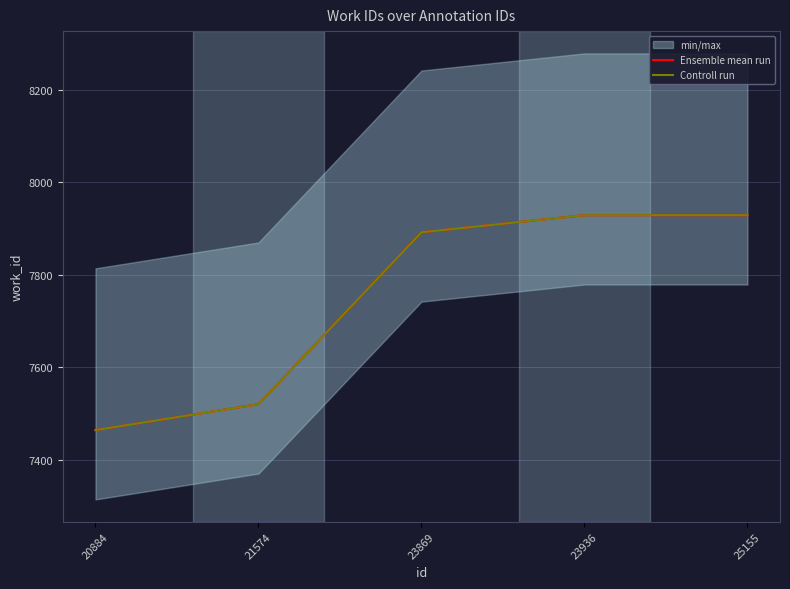

How many data points in Controll run are less than 7892?

2